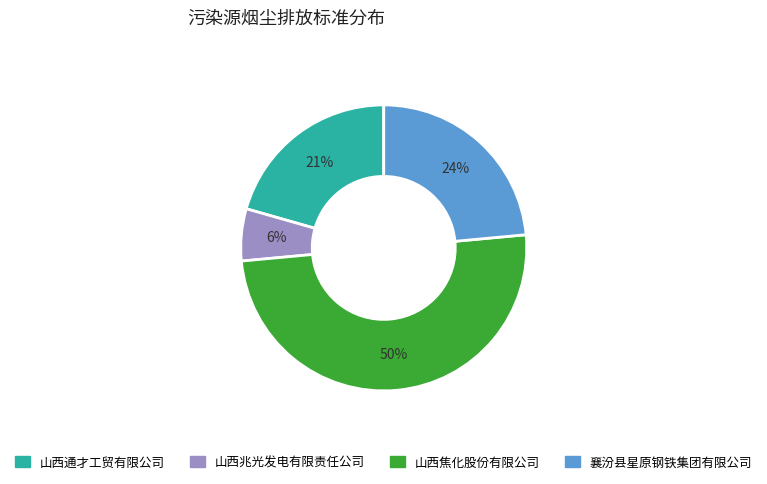

To the nearest percent, what is the difference between the largest and smallest slice percentages?

44%